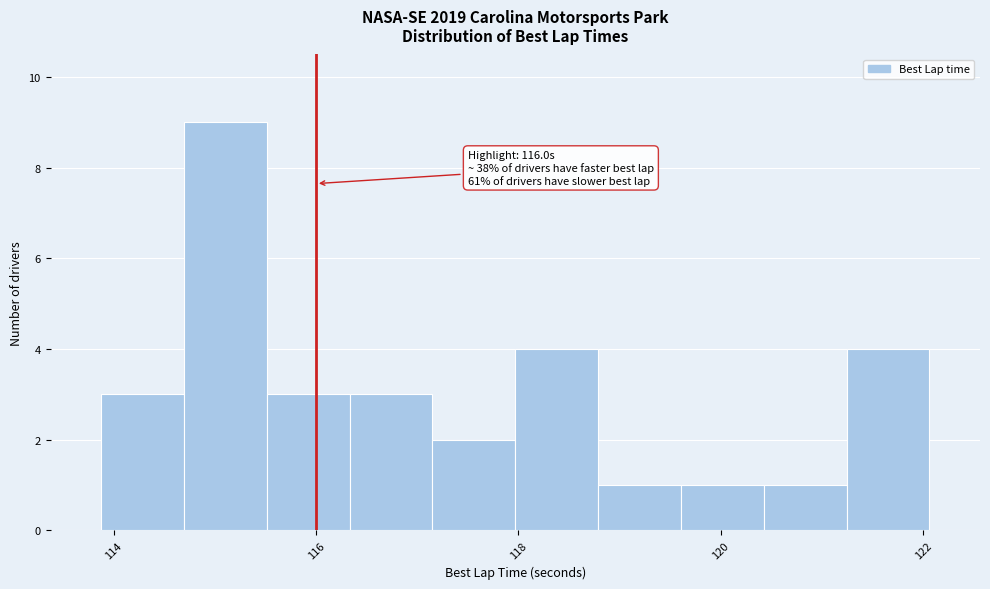

Which range on the x-axis has the tallest bar?

114.6 to 115.6